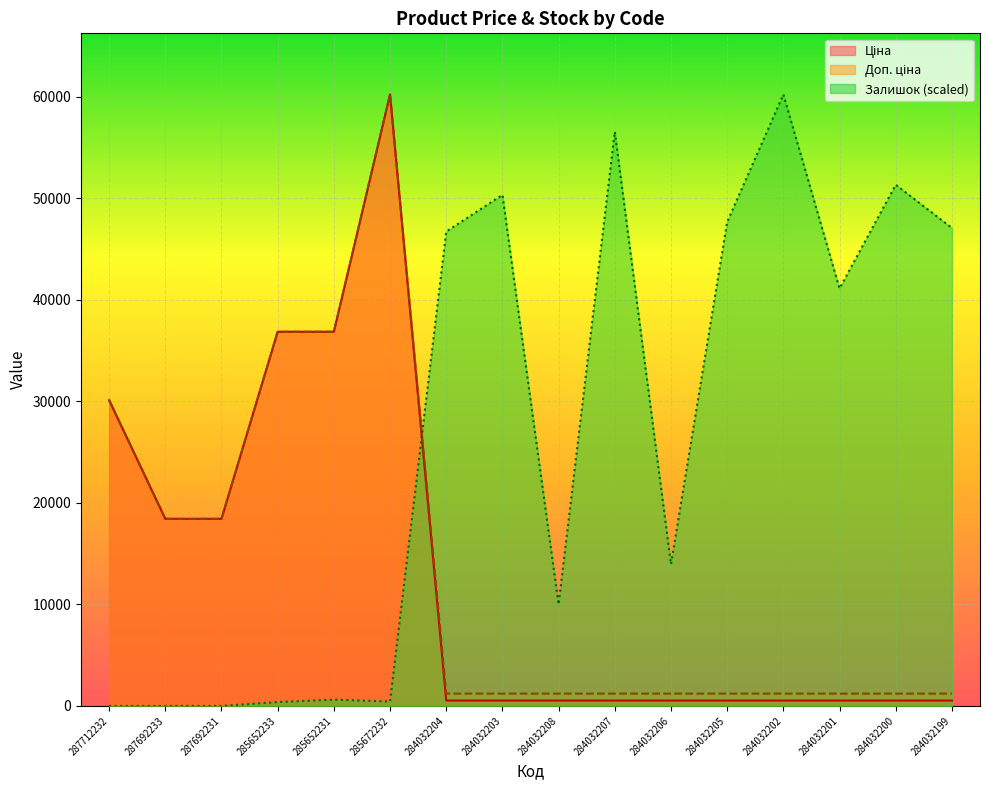

Reading left to right, what are all the values shown in this chart?

Ціна: 30102.8	18420.9	18420.9	36841.8	36841.8	60205.6	528.2	528.2	528.2	528.2	528.2	528.2	528.2	528.2	528.2	528.2
Доп. ціна: 30102.8	18420.9	18420.9	36841.8	36841.8	60205.6	1210.7	1210.7	1210.7	1210.7	1210.7	1210.7	1210.7	1210.7	1210.7	1210.7
Залишок: 0.0	0.0	0.0	377.1	619.6	431.0	46709.8	50319.5	9993.9	56542.1	13953.7	47652.6	60205.6	41106.8	51316.2	47060.0